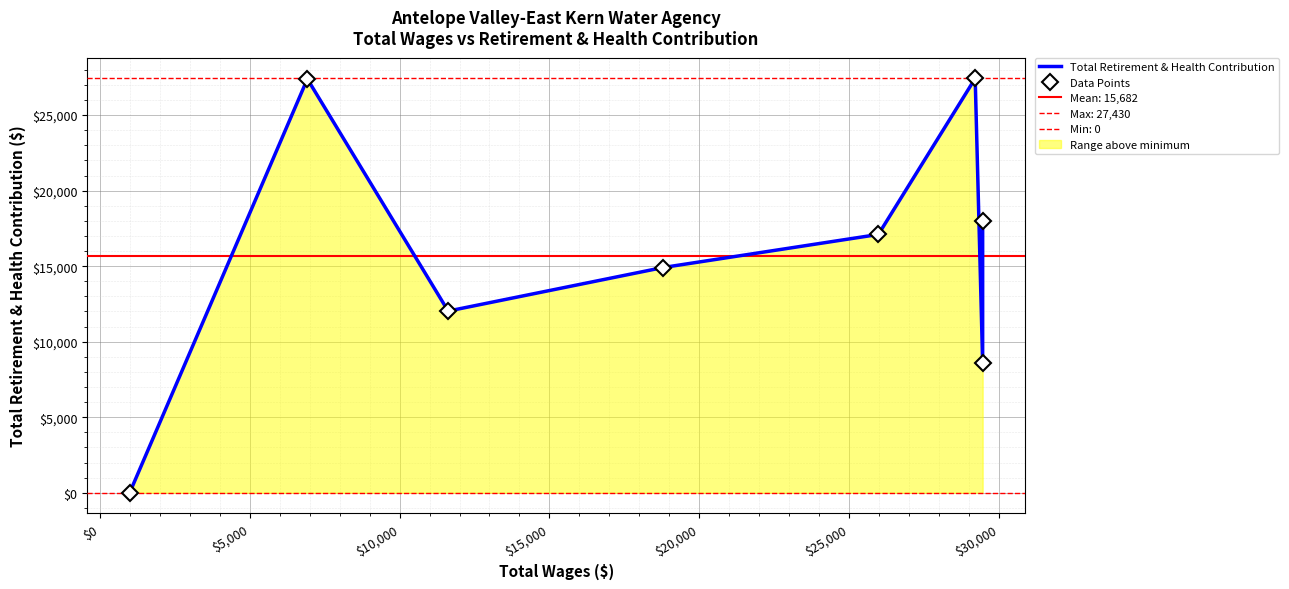

What is the highest value of the Data Points series?

27430